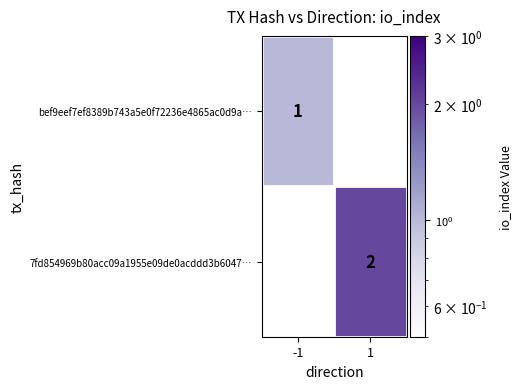

True or false: 7fd854969b80acc09a1955e09de0acddd3b6047… has a value of 2 at 1.

True